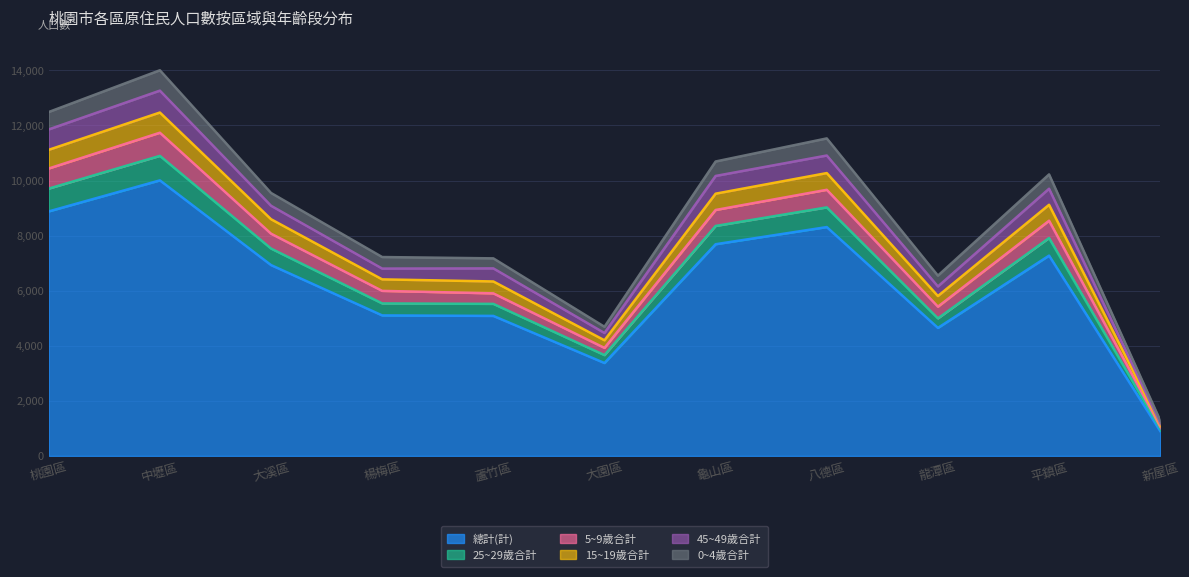

What is the total value across all series at 龜山區?

10693